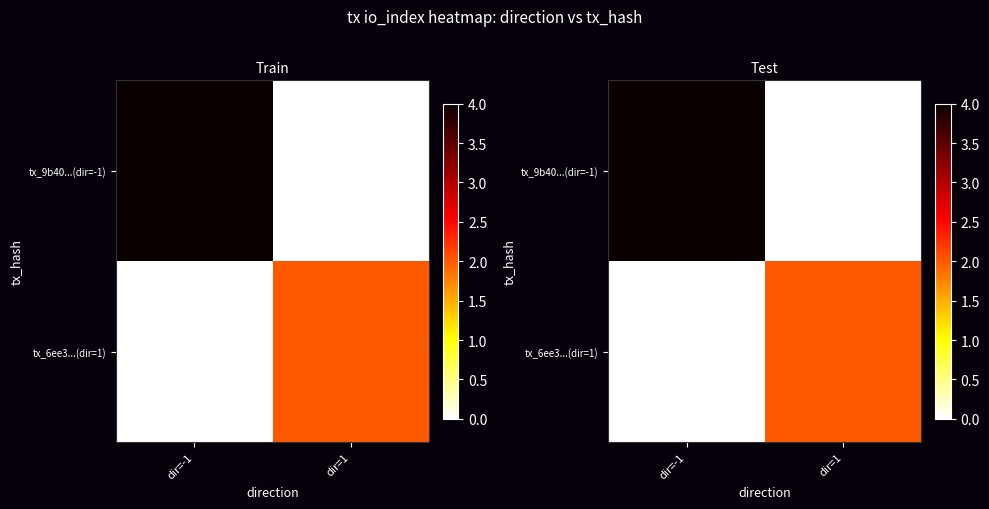

Between dir=-1 and dir=1, which is larger?

dir=-1